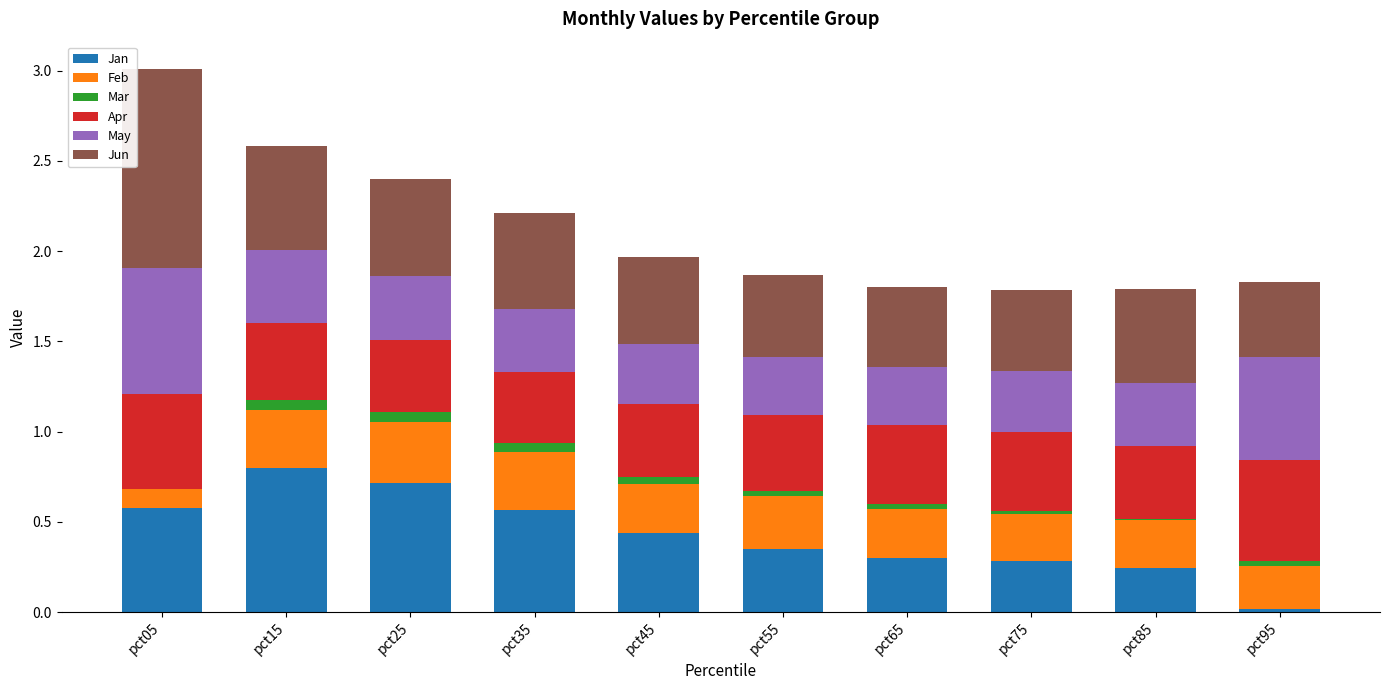

What is the highest value of the Jan series?

0.8